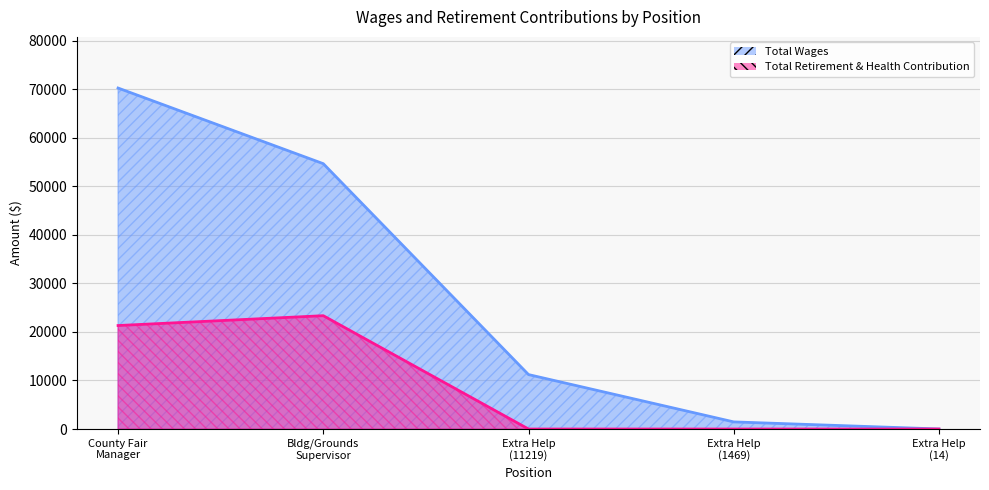

True or false: Total Retirement & Health Contribution has a value of 0 at Extra Help (11219).

True